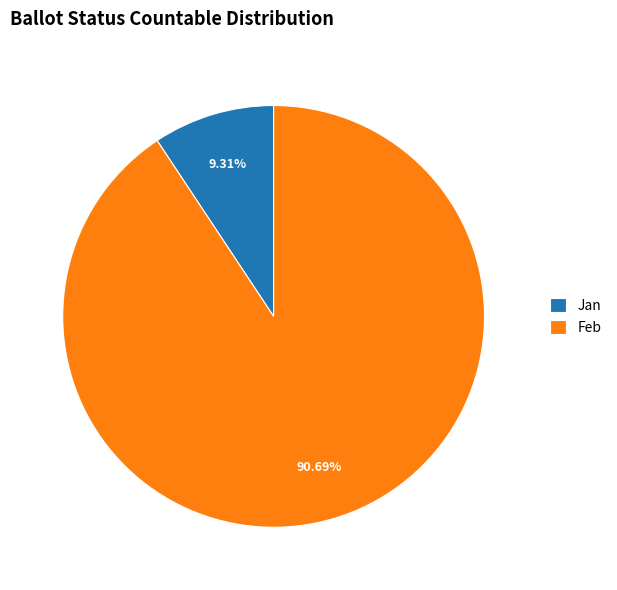

Rank the categories by value from lowest to highest.

Jan, Feb